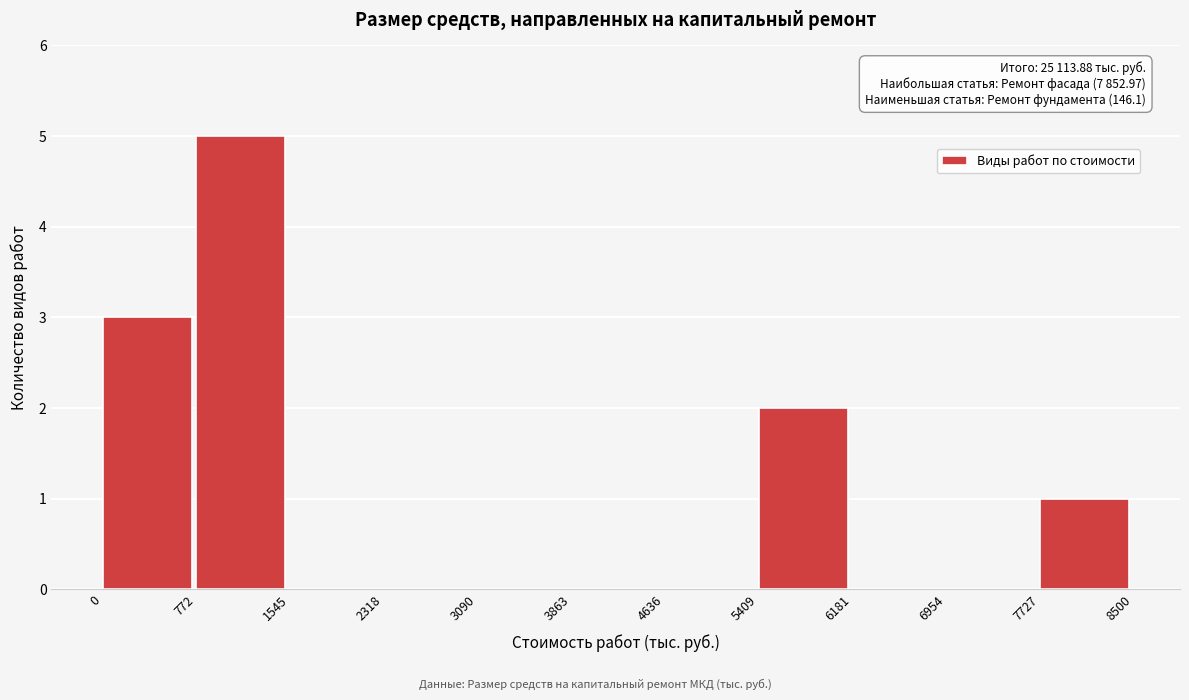

Which range on the x-axis has the tallest bar?

772 to 1545